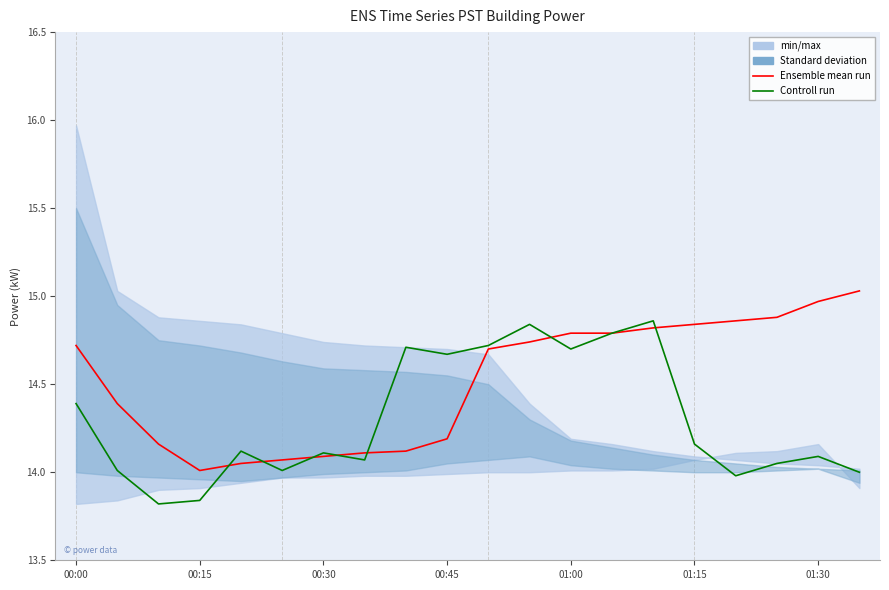

True or false: Ensemble mean run has more than 2 interior local peaks.

False